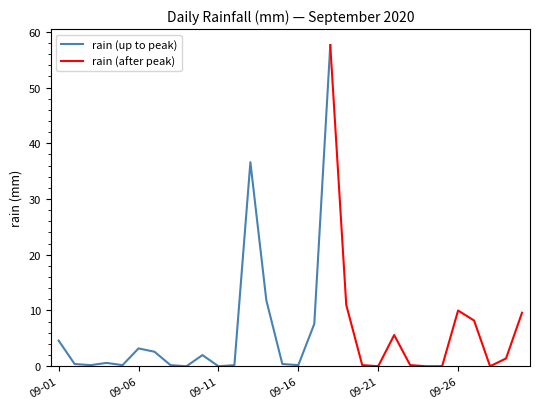

Between 2020-09-15 and 2020-09-30, which is larger?

2020-09-30